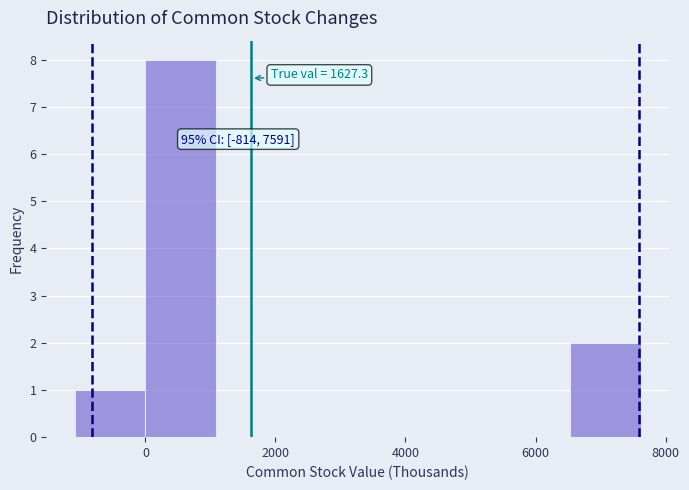

Which range on the x-axis has the tallest bar?

0 to 1000